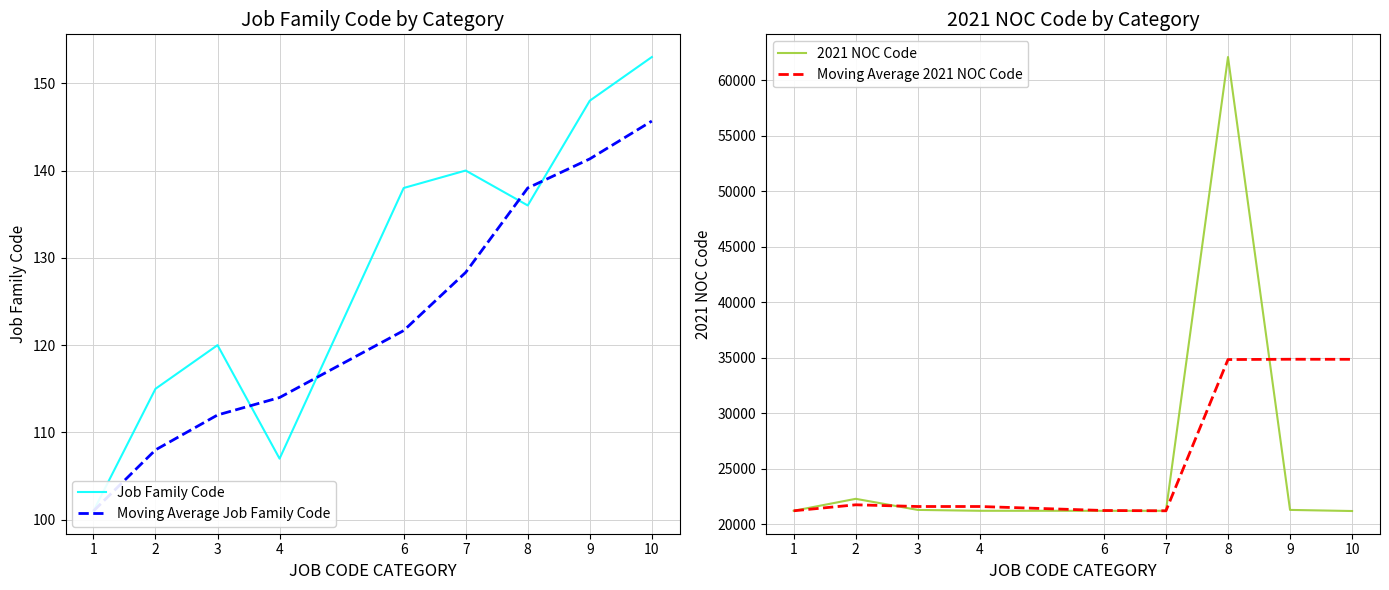

How many values in the 2021 NOC Code series exceed 21232?

4